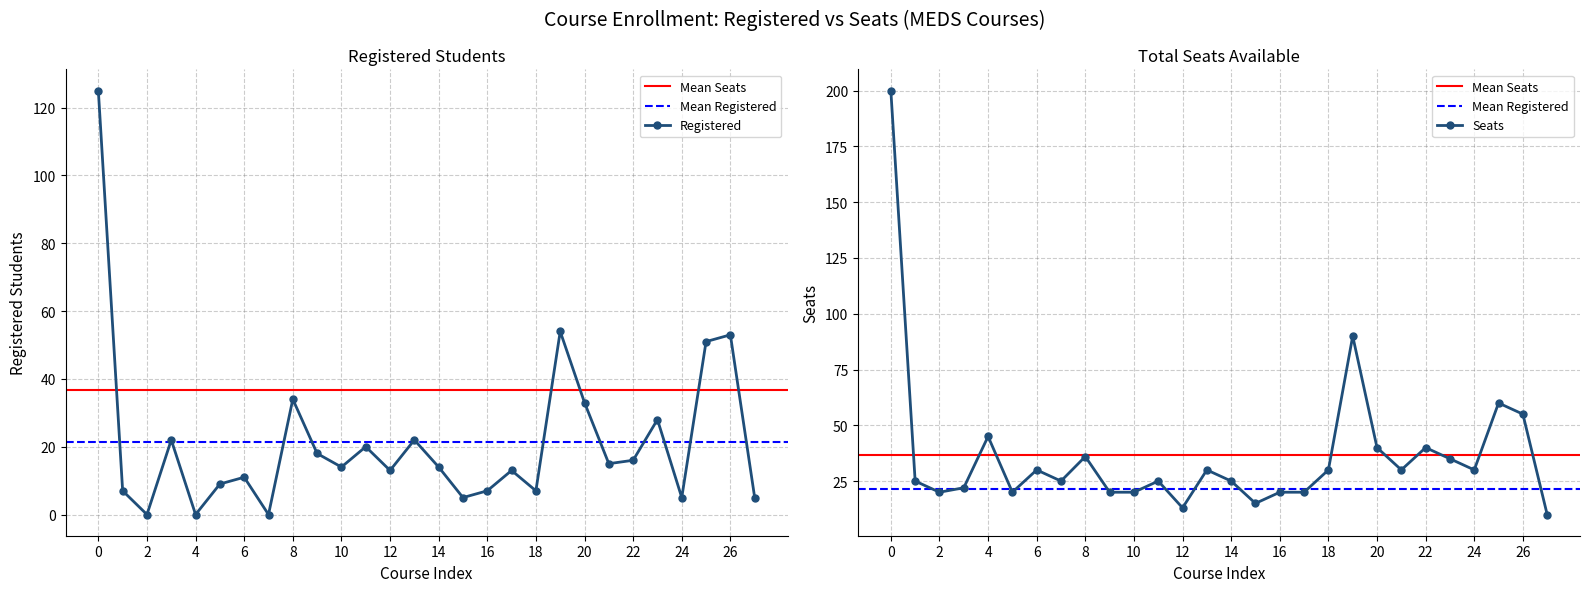

Reading left to right, list all the values displayed in this chart.

Registered: 125	7	0	22	0	9	11	0	34	18	14	20	13	22	14	5	7	13	7	54	33	15	16	28	5	51	53	5
Seats: 200	25	20	22	45	20	30	25	36	20	20	25	13	30	25	15	20	20	30	90	40	30	40	35	30	60	55	10